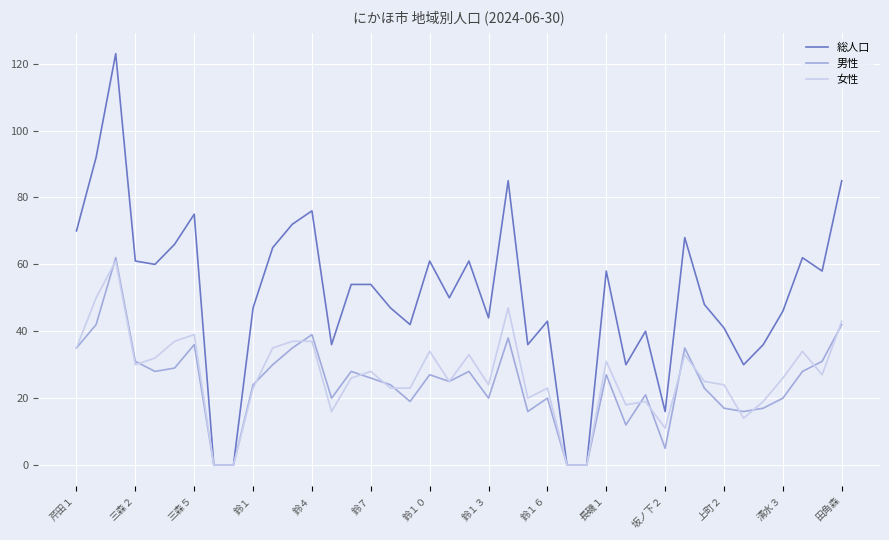

True or false: 女性 has more than 1 interior local peaks.

True